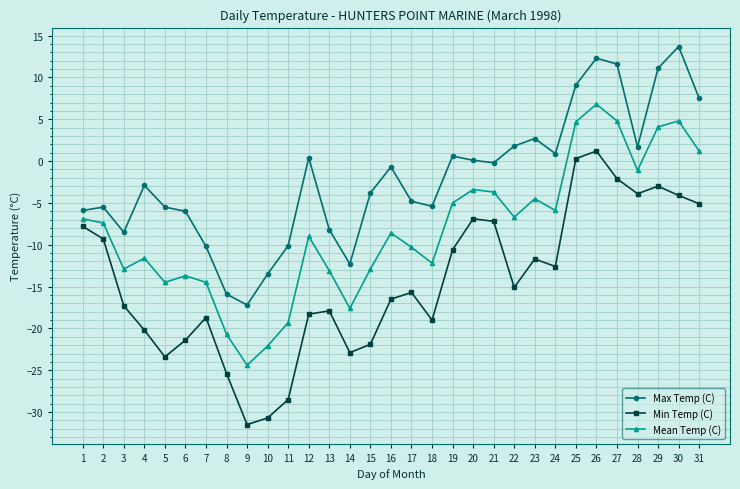

What is the spread (max minus min) of values at 1?

1.9